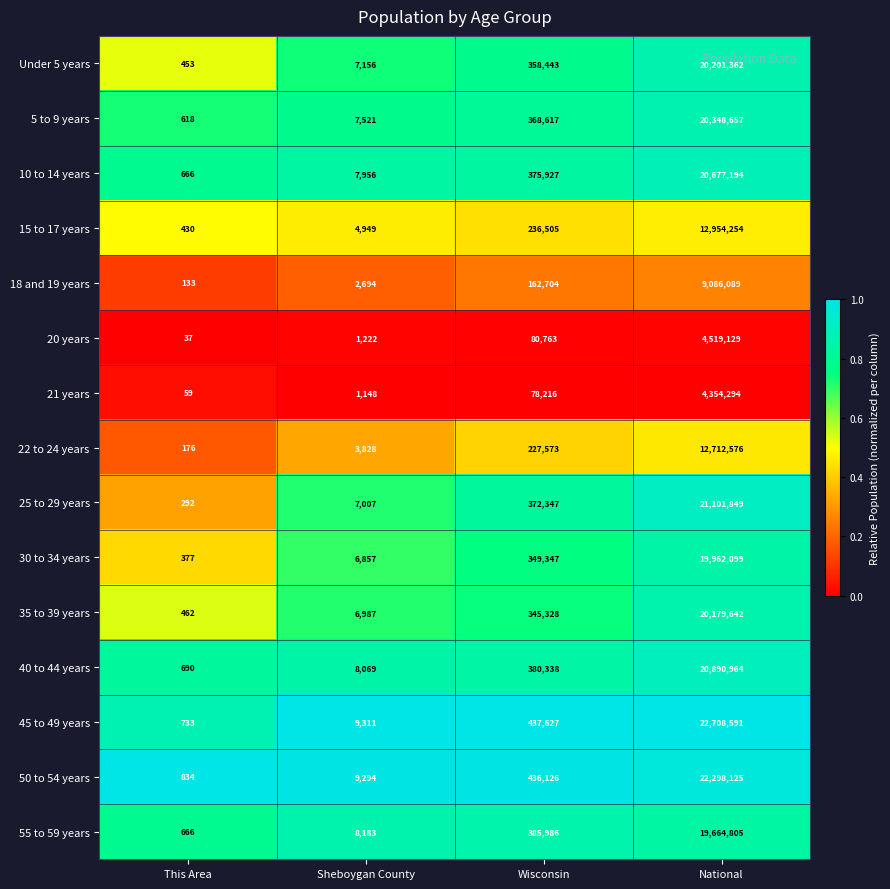

Rank the categories by 18 and 19 years value from lowest to highest.

This Area, Sheboygan County, Wisconsin, National